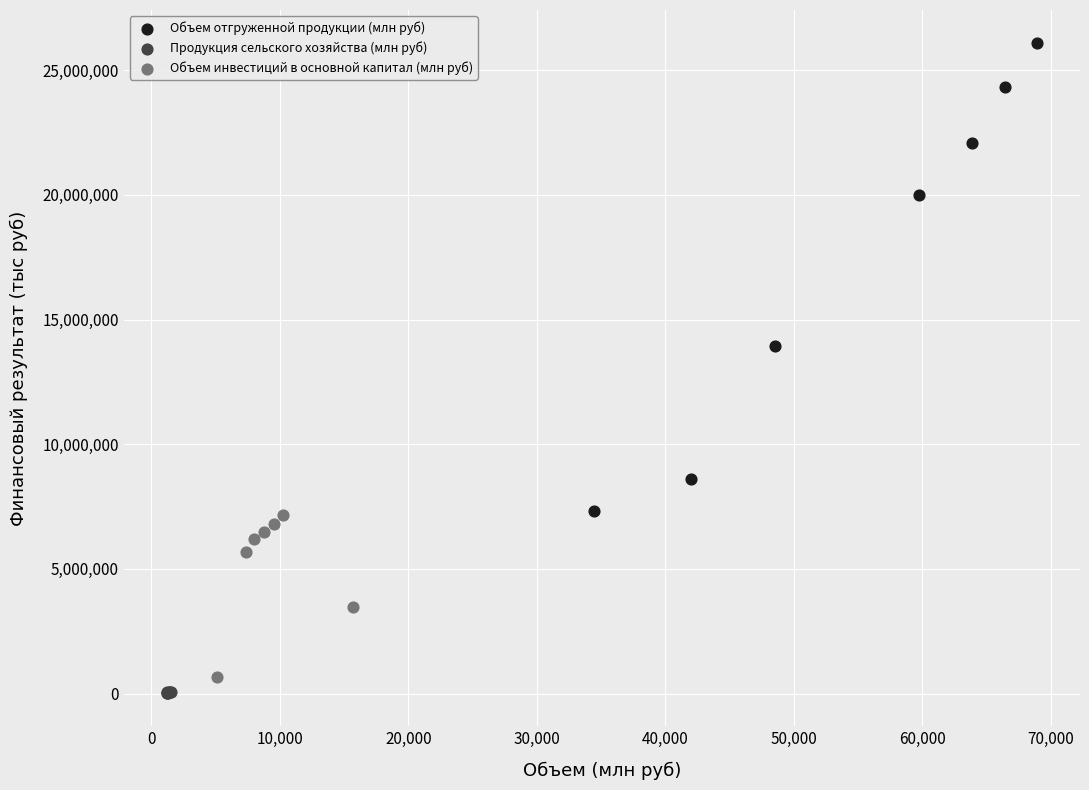

Which series has the largest Y range (max minus min)?

Объем отгруженной продукции (млн руб)